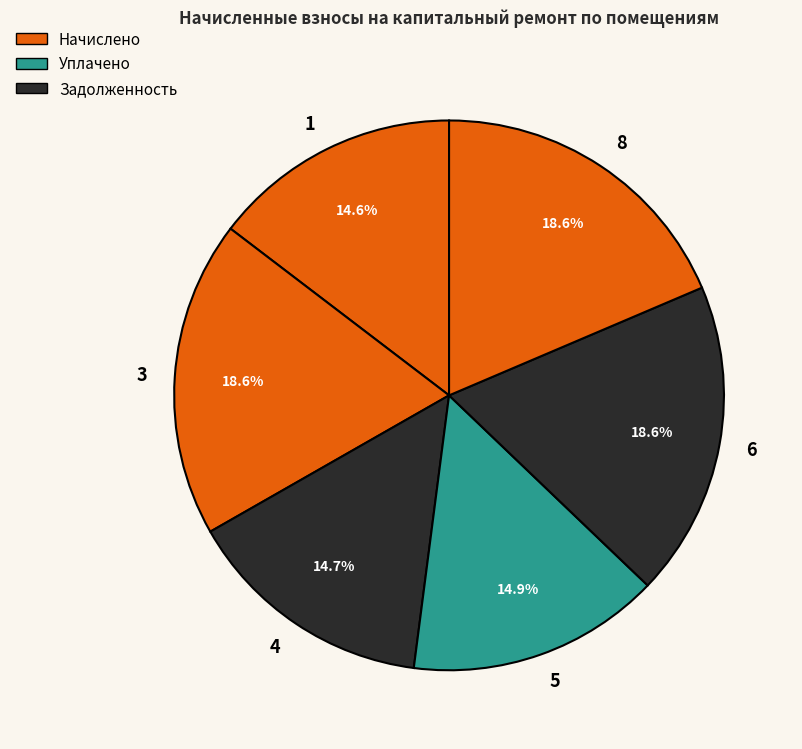

Is there a majority slice in this chart?

No